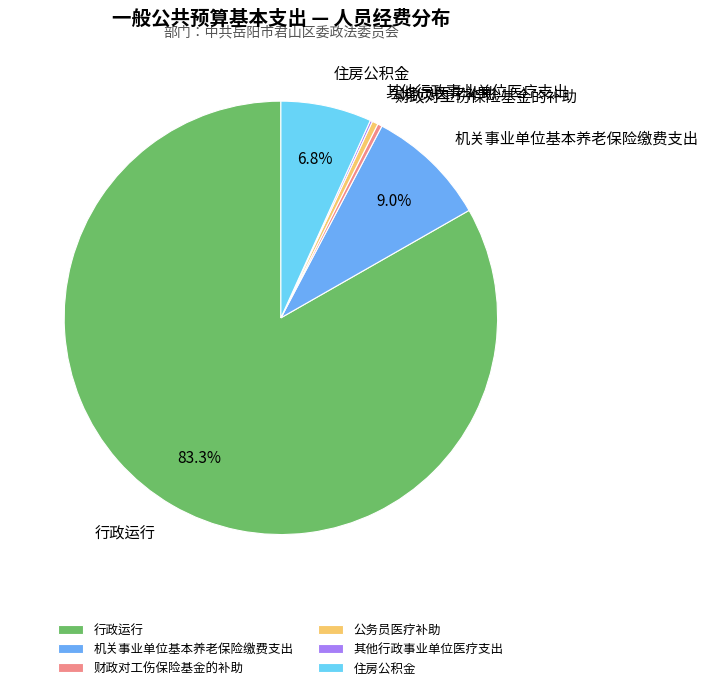

Is there any slice that represents more than half of the pie?

Yes